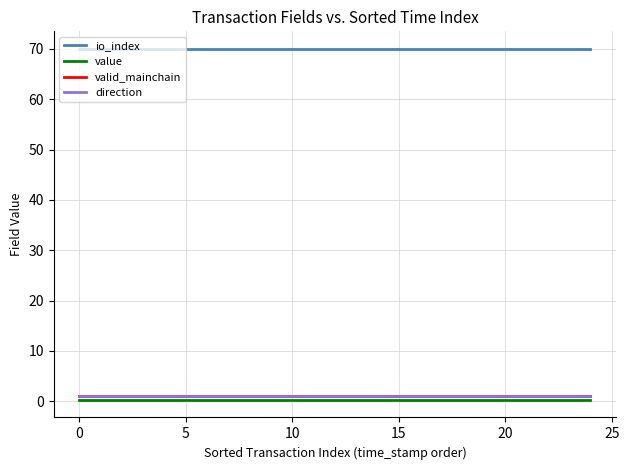

Is this an area chart (filled region under the line)?

No